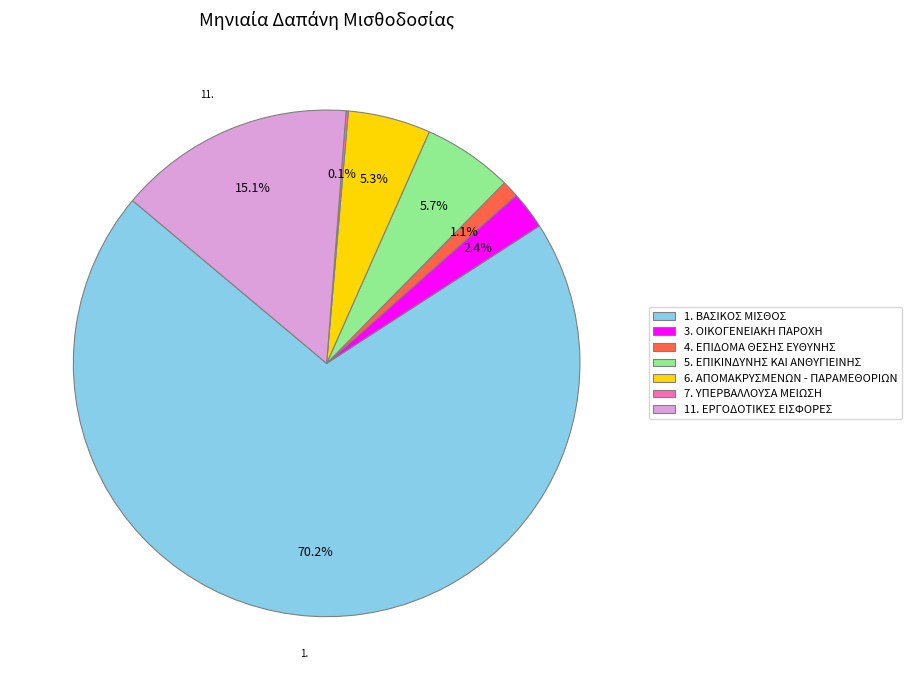

What percentage is the 6. ΑΠΟΜΑΚΡΥΣΜΕΝΩΝ - ΠΑΡΑΜΕΘΟΡΙΩΝ slice, to the nearest percent?

5%